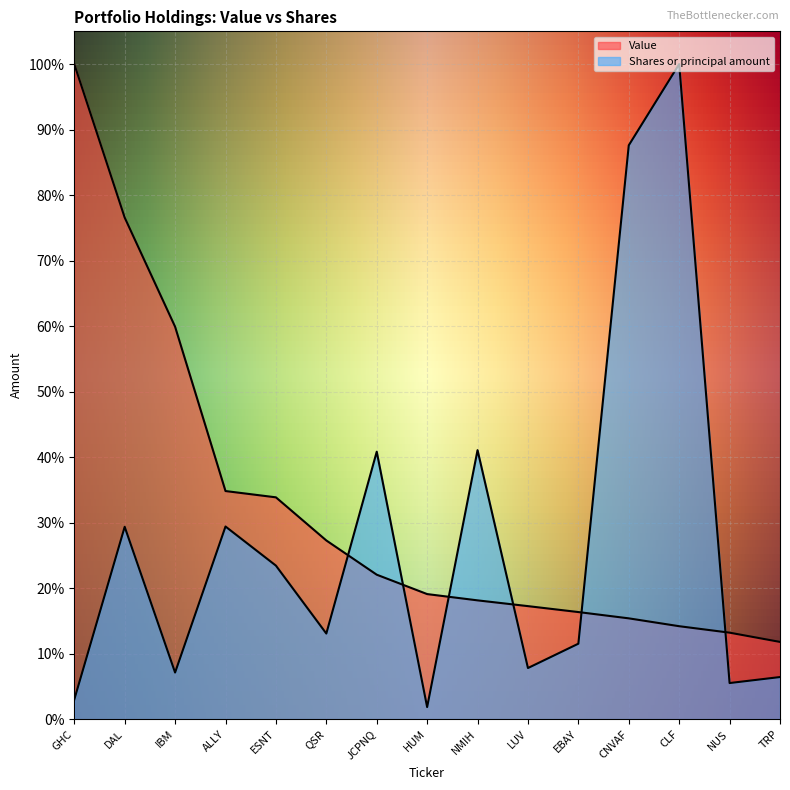

Which has a higher value, GHC or QSR?

GHC